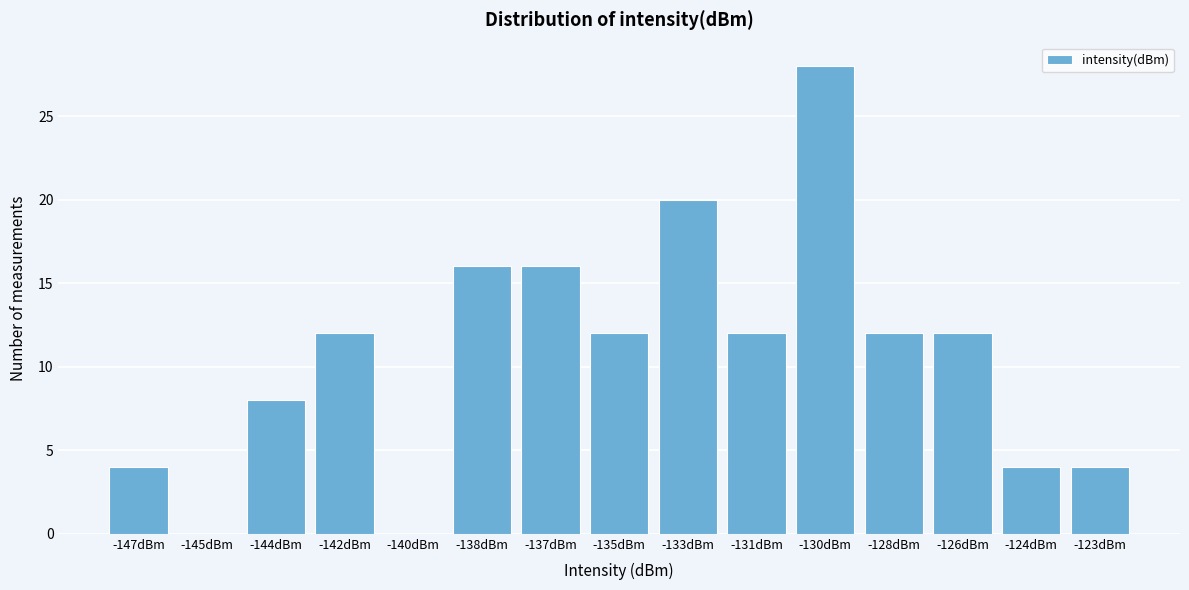

Reading left to right, transcribe all the data shown in this chart.

-147dBm=4	-145dBm=0	-144dBm=8	-142dBm=12	-140dBm=0	-138dBm=16	-137dBm=16	-135dBm=12	-133dBm=20	-131dBm=12	-130dBm=28	-128dBm=12	-126dBm=12	-124dBm=4	-123dBm=4